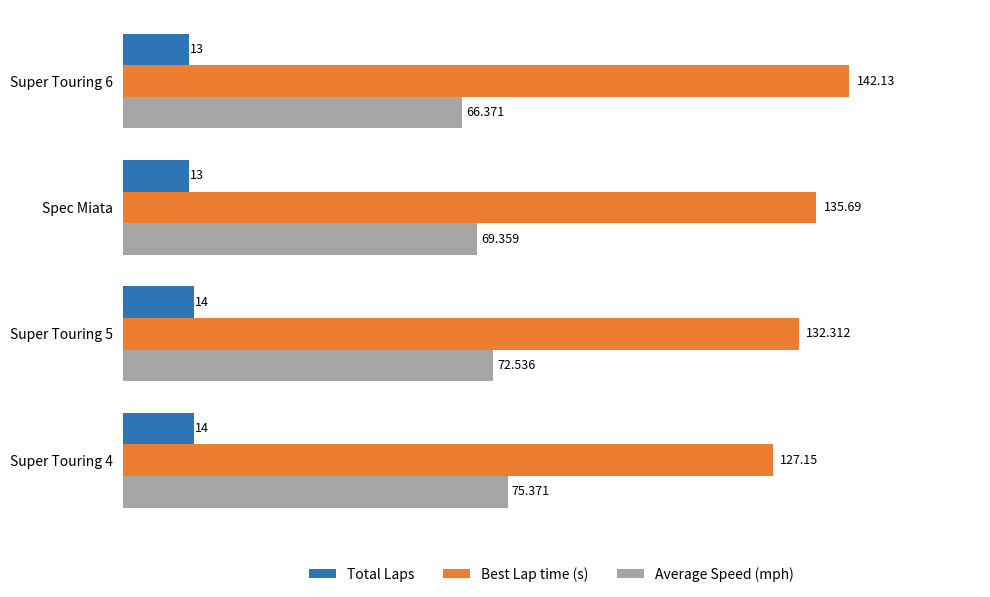

List the labels in order of Average Speed (mph) value, largest first.

Super Touring 4, Super Touring 5, Spec Miata, Super Touring 6